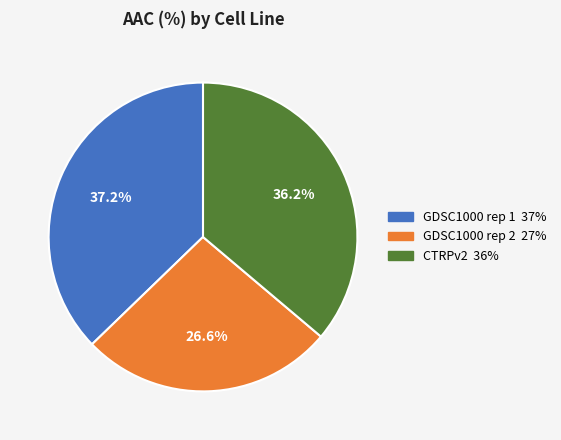

Rank the categories by value from highest to lowest.

GDSC1000 rep 1, CTRPv2, GDSC1000 rep 2